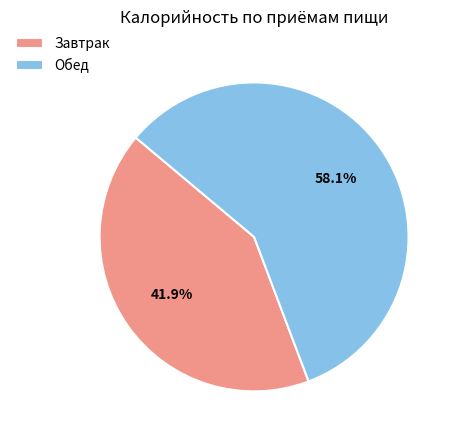

Does Завтрак represent more than half of the total?

No